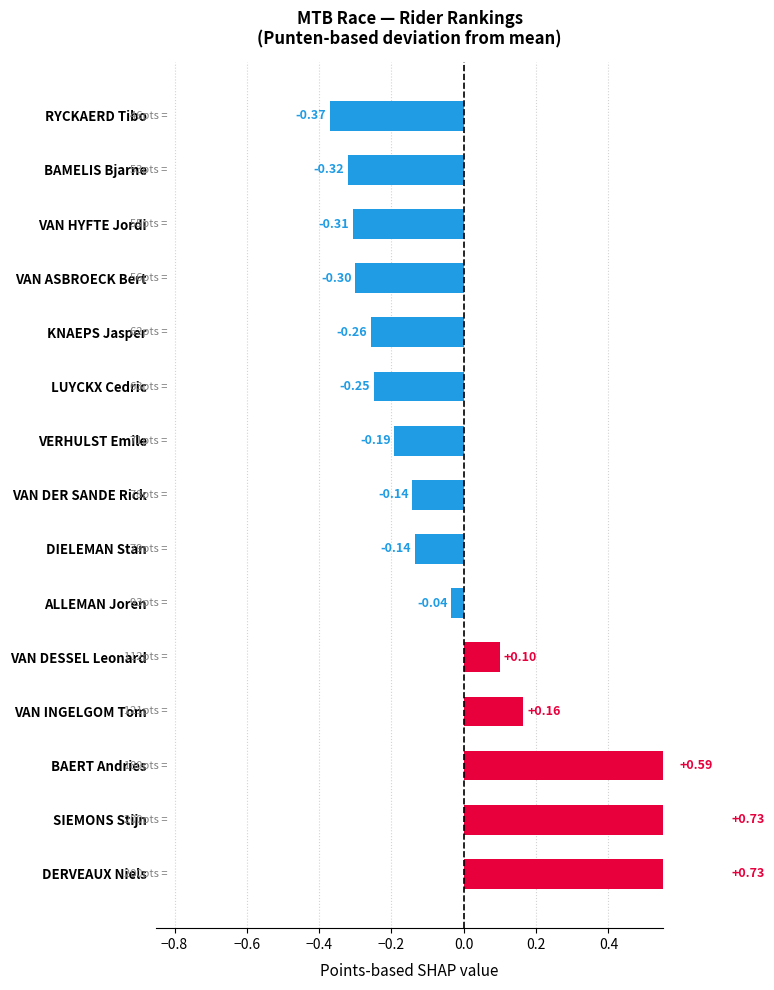

What is the greatest value displayed?

0.7